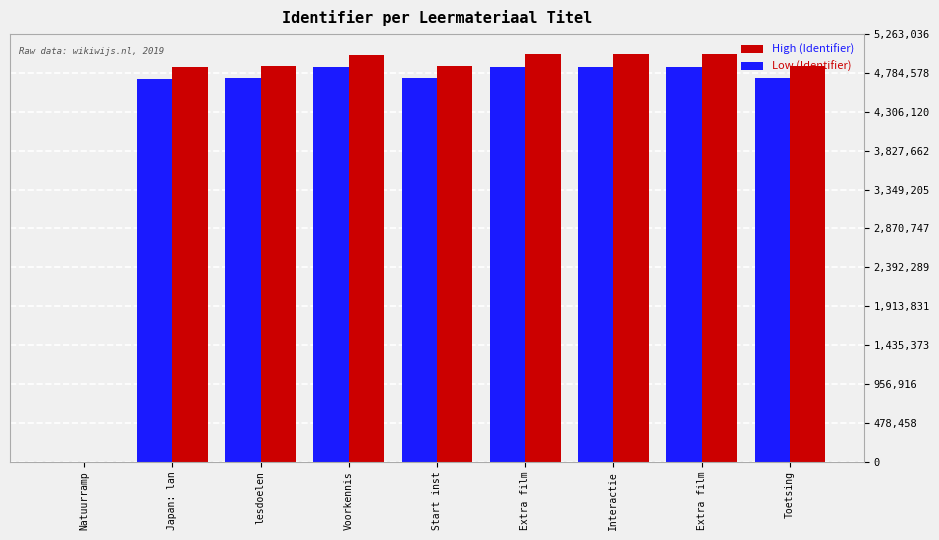

What is the difference between the maximum and minimum values in the High (Identifier) series?

5012415.0